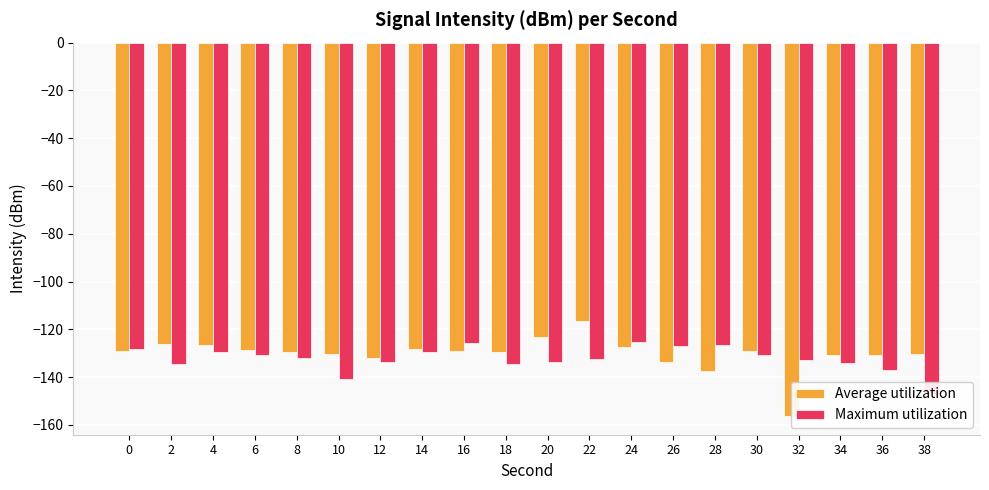

What are all the series names shown in the legend?

Average utilization, Maximum utilization